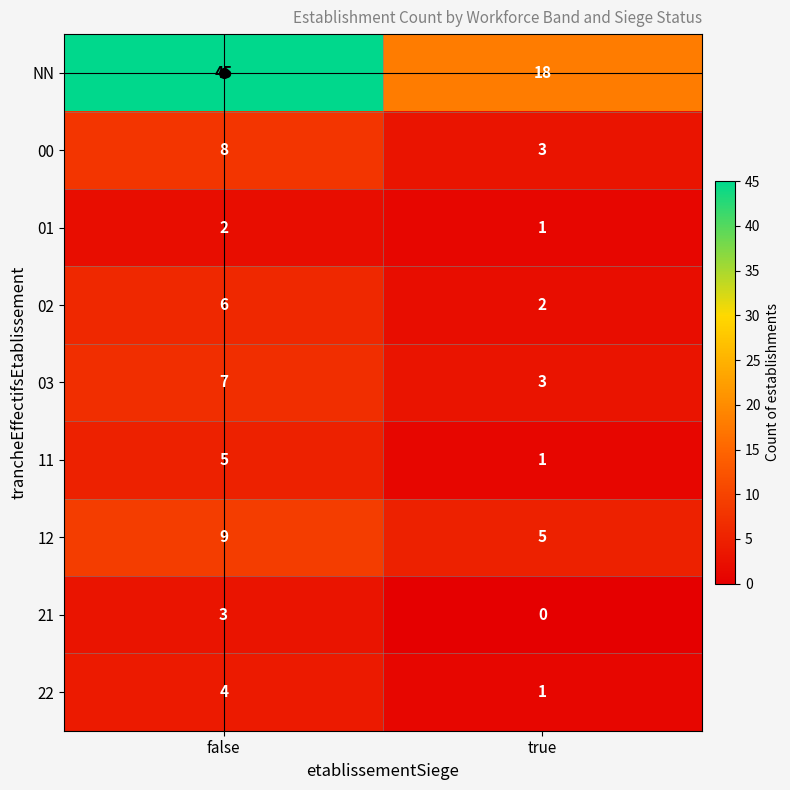

At which category is the sum across all series the highest?

false